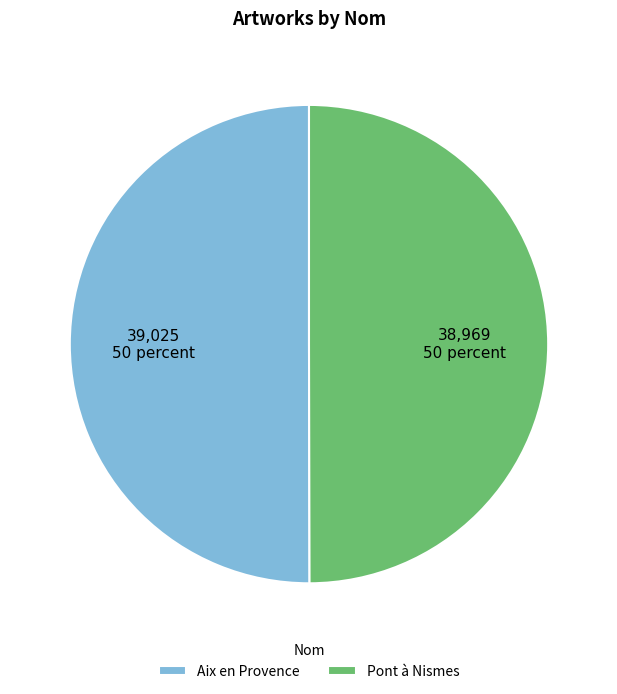

What is the ratio of the value at Aix en Provence to the value at Pont à Nismes?

1.0